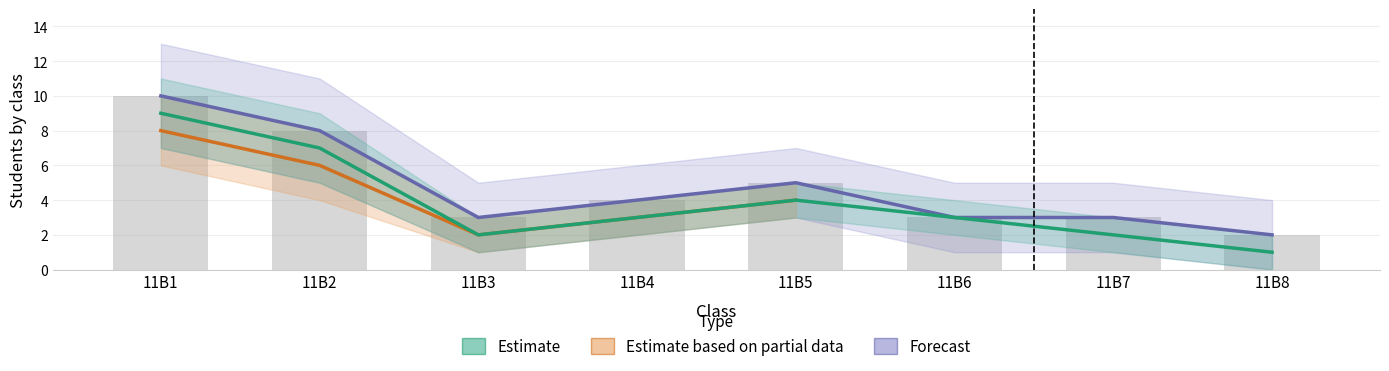

What is the difference between the maximum and minimum values in the Forecast series?

8